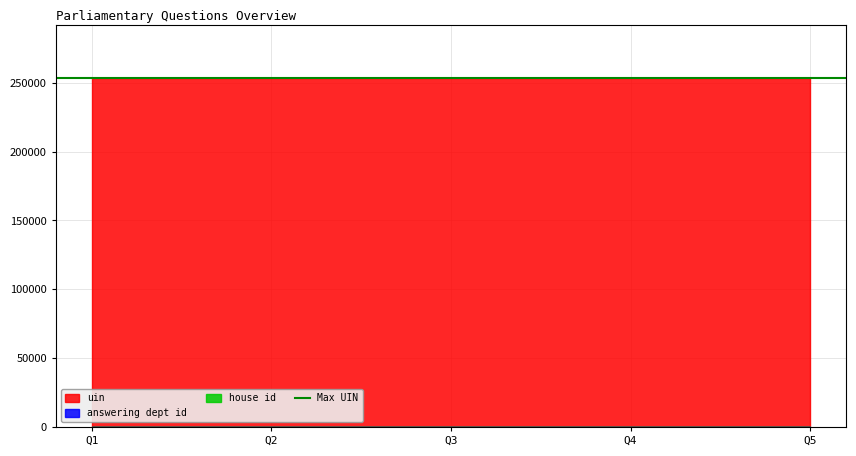

Is the value of house id at 2019-05-13 greater than the value of uin at 2019-05-13?

No